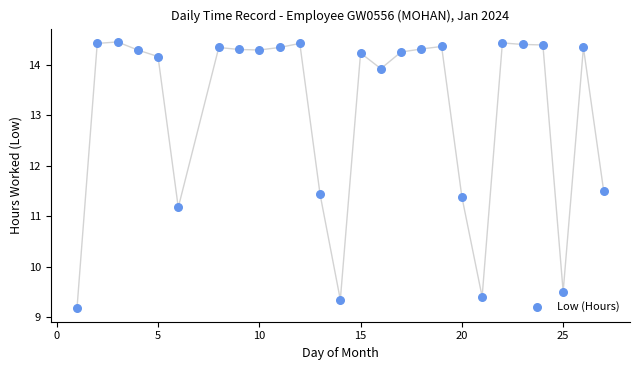

What Y value in the scatter plot is closest to 11?

11.2